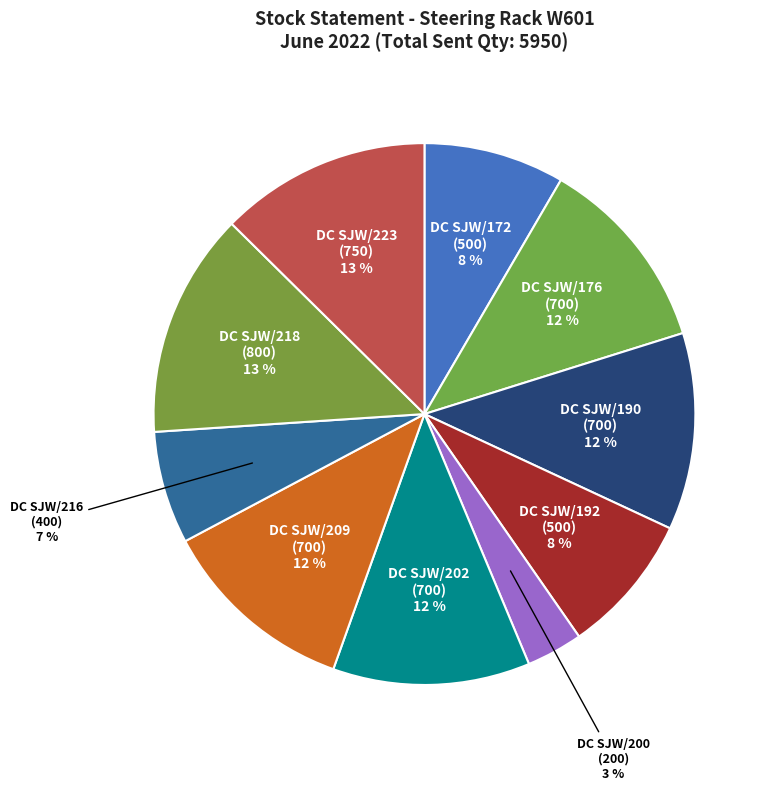

Does any single category account for the majority?

No